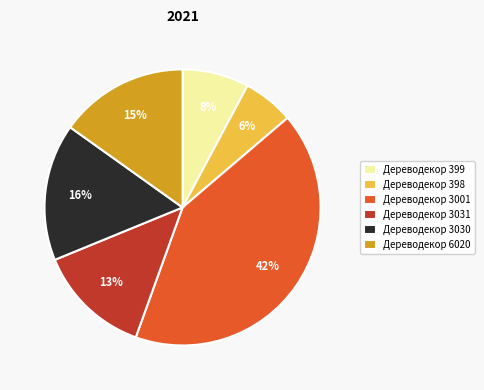

To the nearest percent, what portion does Дереводекор 3001 represent?

42%